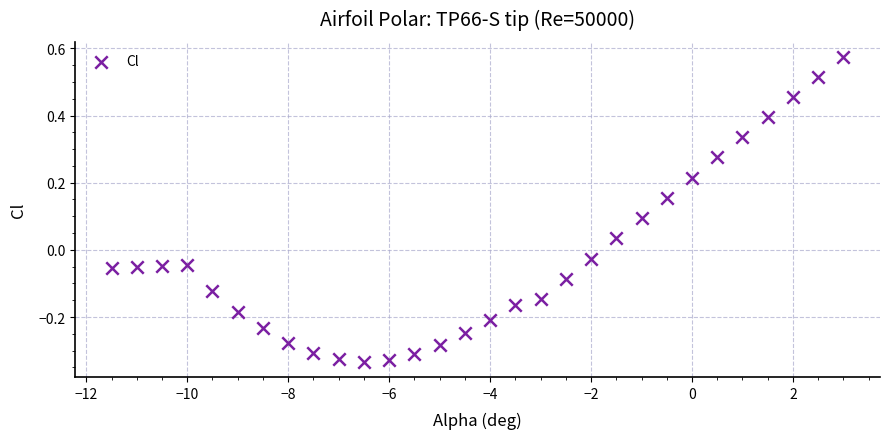

What is the range of Y values (max minus min)?

0.9